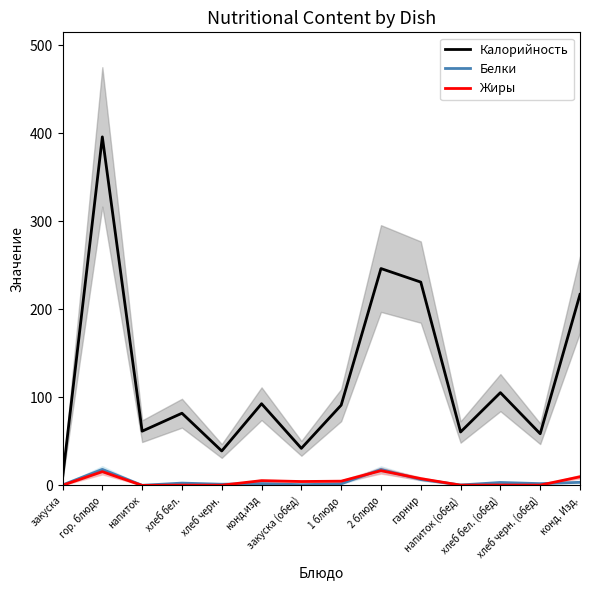

What is the sum of all Калорийность values?

1732.0